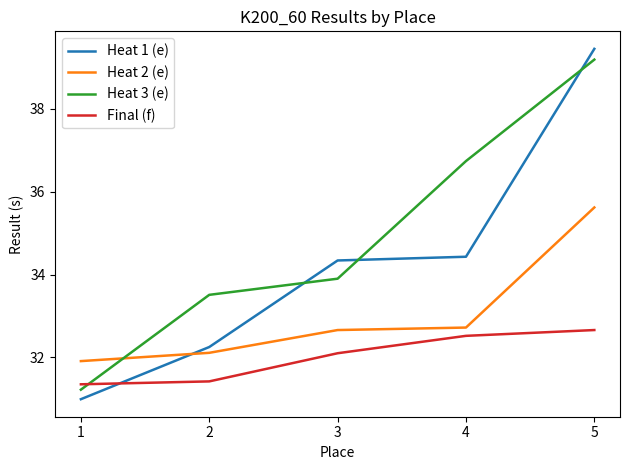

Rank the series by their average value, from lowest to highest.

Final (f), Heat 2 (e), Heat 1 (e), Heat 3 (e)